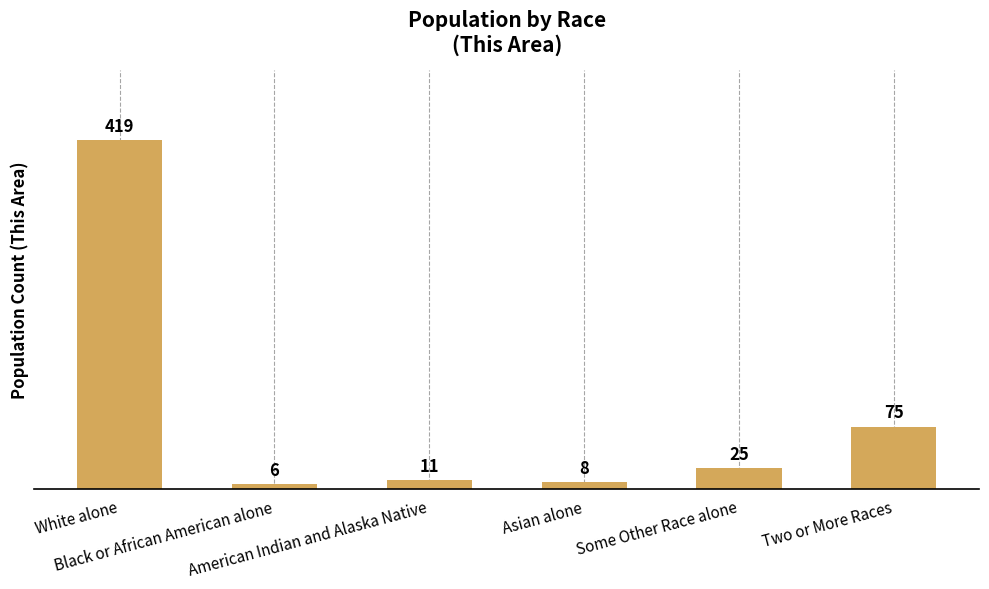

The chart shows a value of 8 at Asian alone. True or false?

True